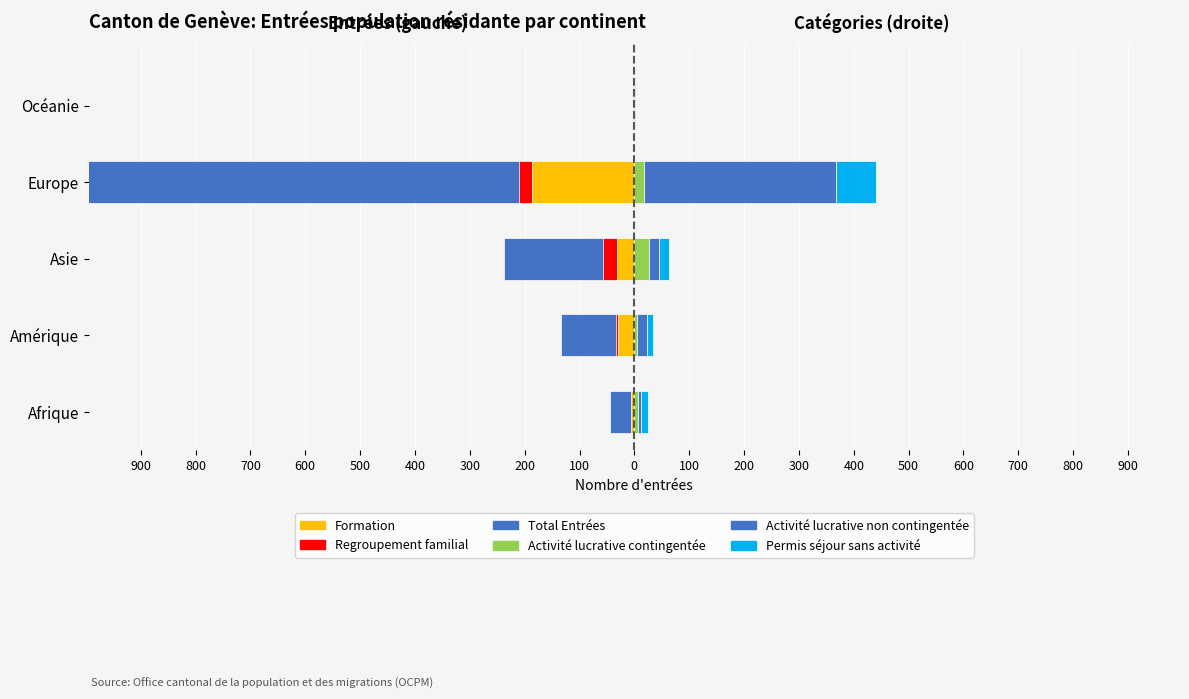

Which series changed the most between Amérique and Europe?

Total Entrées